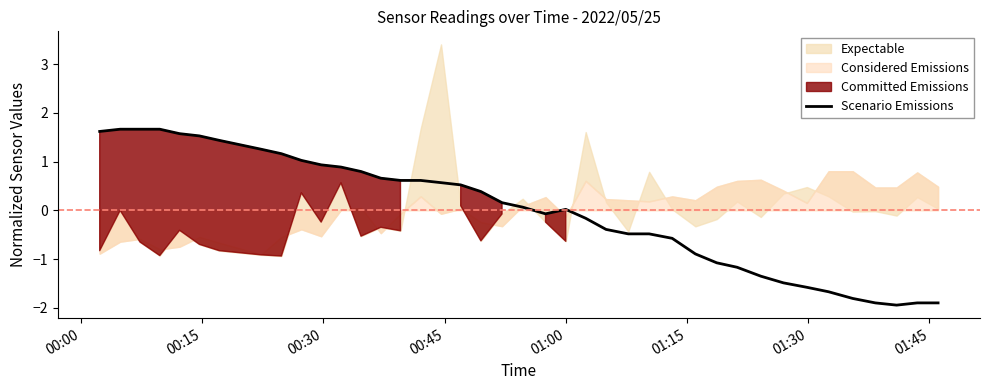

What is the minimum value for Scenario Emissions?

-1.9